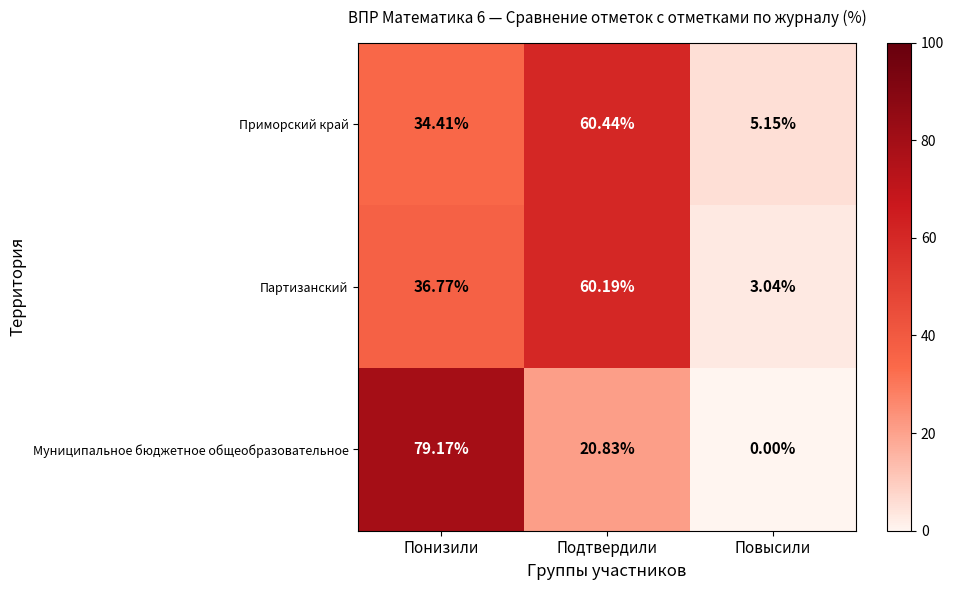

Between Понизили and Повысили, which series saw the biggest shift?

Муниципальное бюджетное общеобразовательное